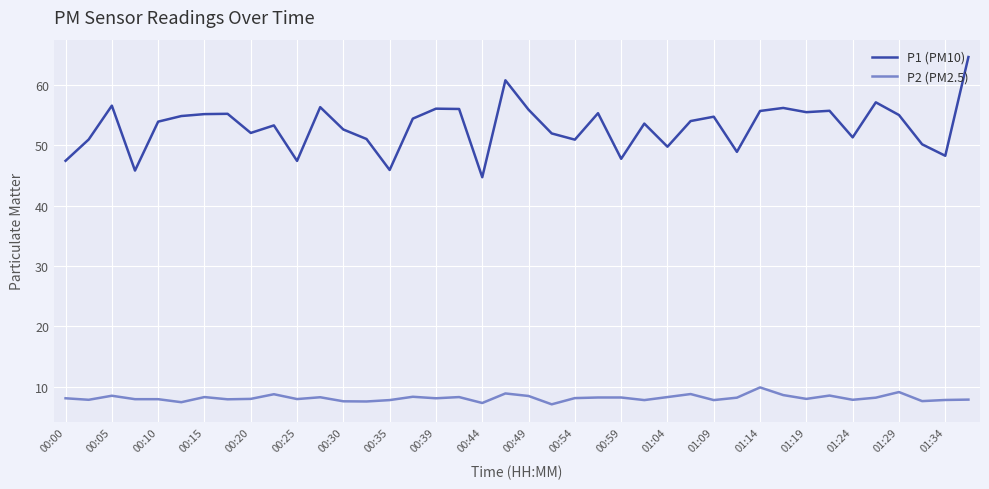

What is the difference between the maximum and second lowest values in the P2 (PM2.5) series?

2.6